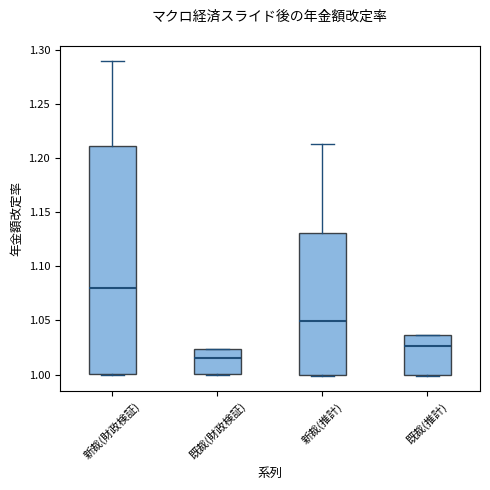

Reading left to right, transcribe this box plot: for each box, give where its median line is, the range the box spans, and where its two whiskers end, as read against the y-axis. The values are not printed on the chart, so give them approximately, as read against the axis.

新裁(財政検証): median 1.080, box 1.000 to 1.210, whiskers 1.000 to 1.290
既裁(財政検証): median 1.015, box 1.000 to 1.025, whiskers 1.000 to 1.025
新裁(推計): median 1.050, box 1.000 to 1.130, whiskers 1.000 to 1.215
既裁(推計): median 1.025, box 1.000 to 1.035, whiskers 1.000 to 1.035